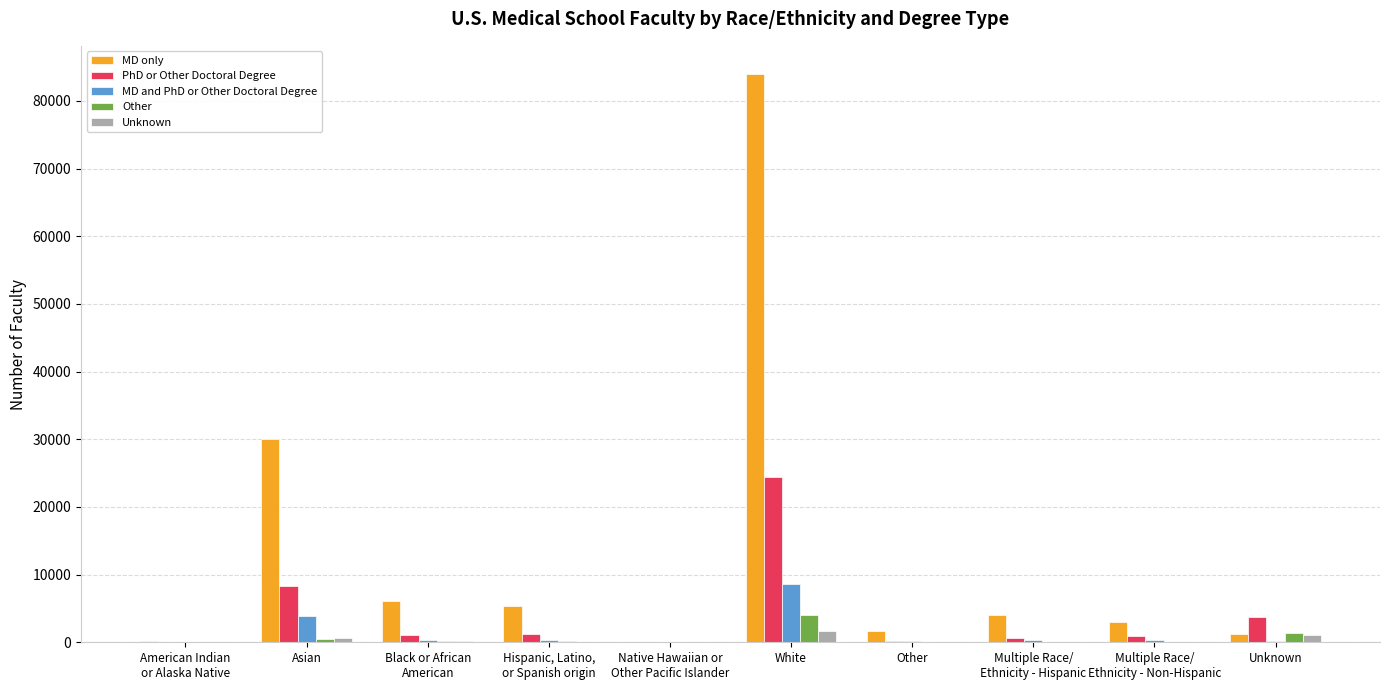

Which series has the largest total across all categories?

MD only